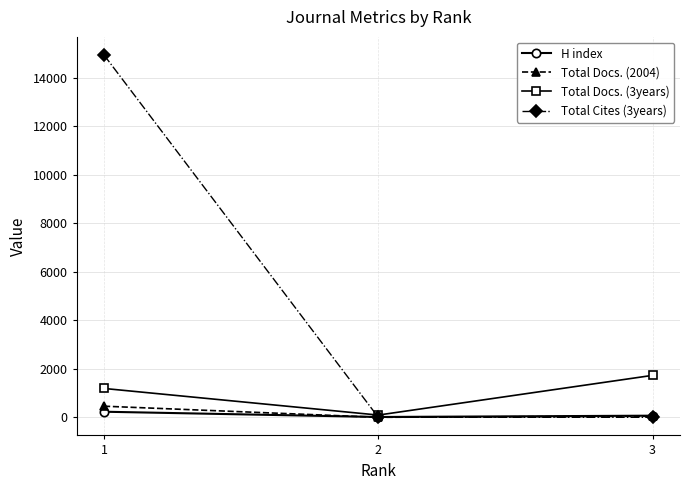

Which series has the largest total across all categories?

Total Cites (3years)